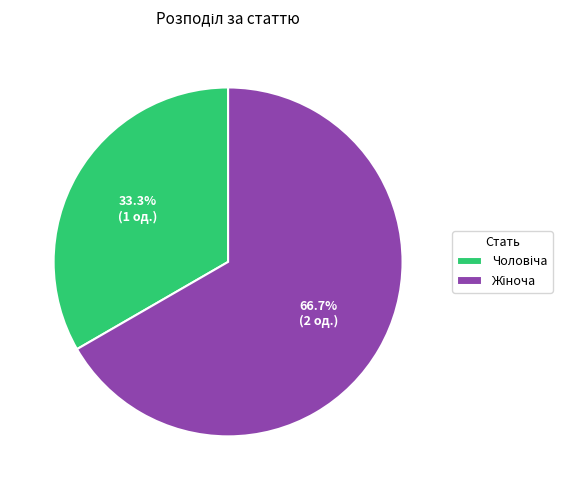

Does any single category account for the majority?

Yes